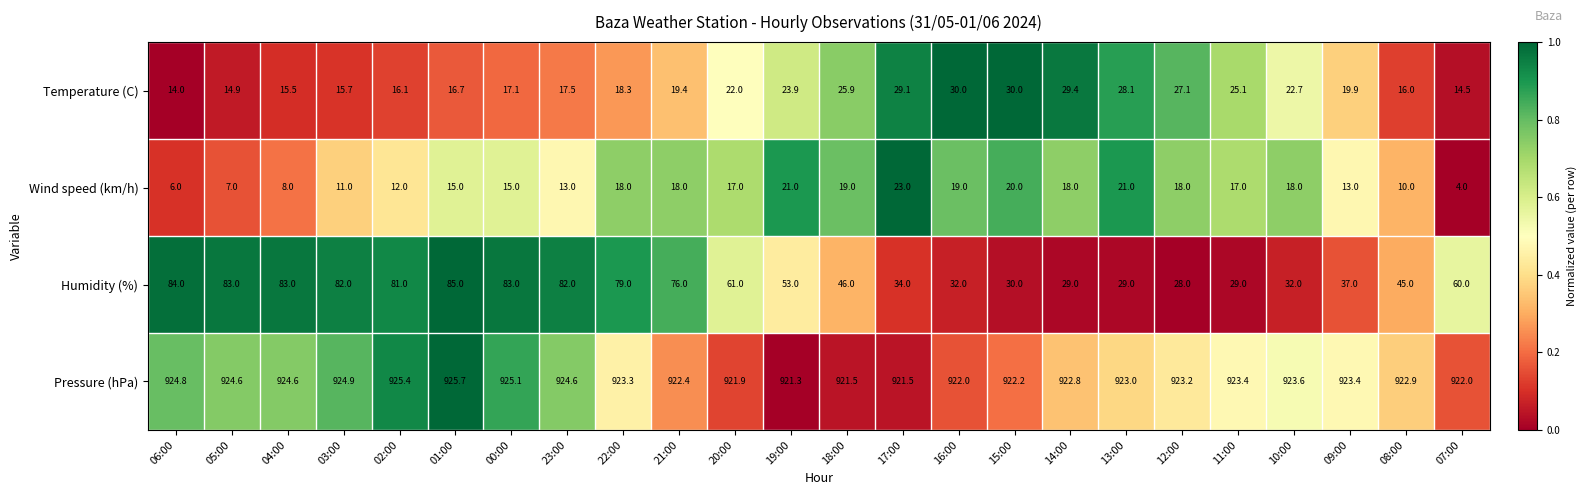

What is the total value across all series at 21:00?

1035.8